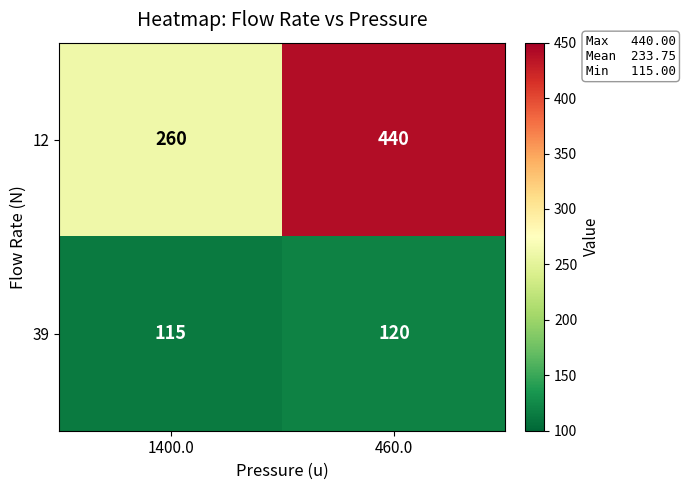

Count the number of categories in the chart.

2